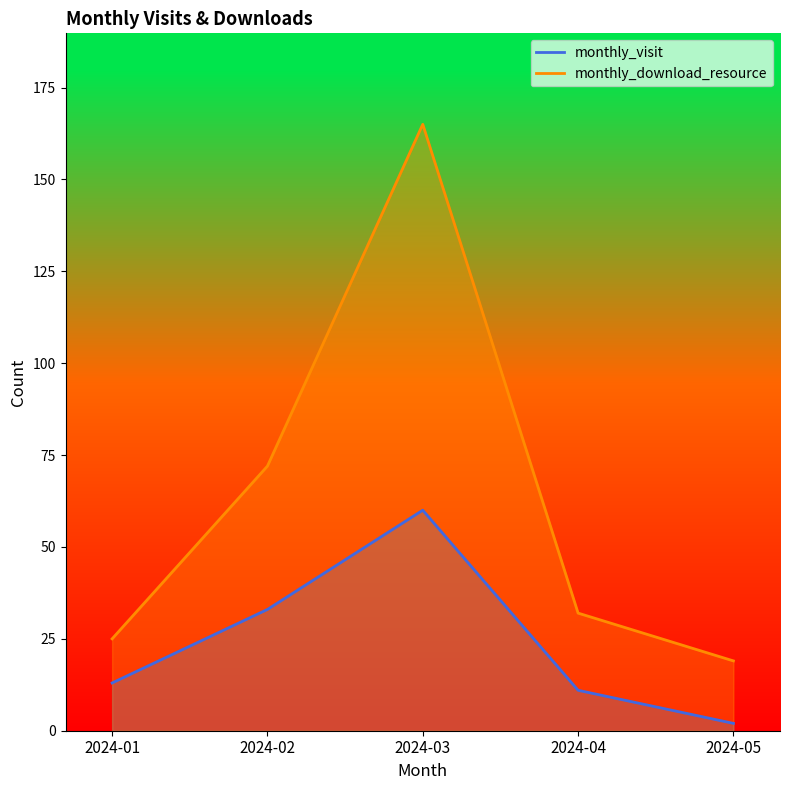

Which series has the widest spread of values?

monthly_download_resource